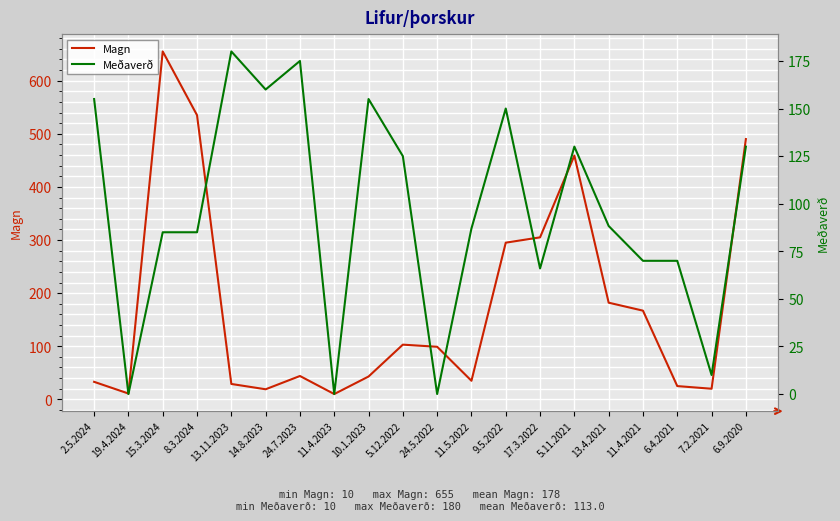

How many data points in Meðaverð are above 88?

10